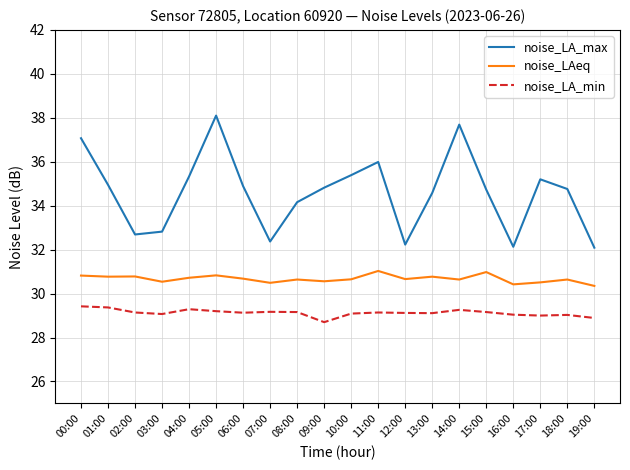

True or false: noise_LA_max and noise_LAeq cross at least once.

False